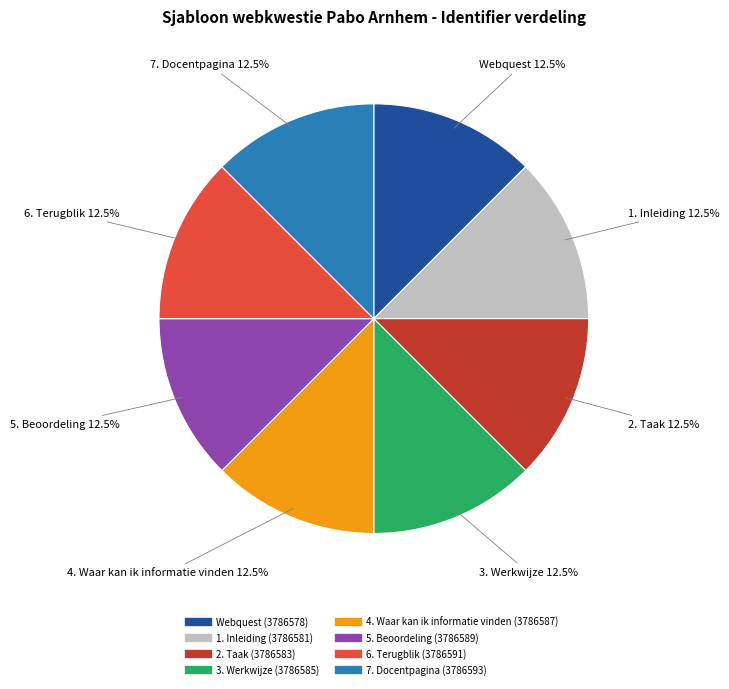

What is the ratio of the value at 6. Terugblik to the value at 7. Docentpagina?

1.0